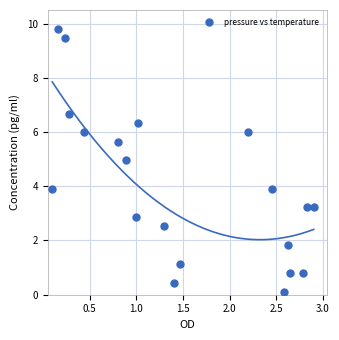

What is the range of X values (max minus min)?

2.8